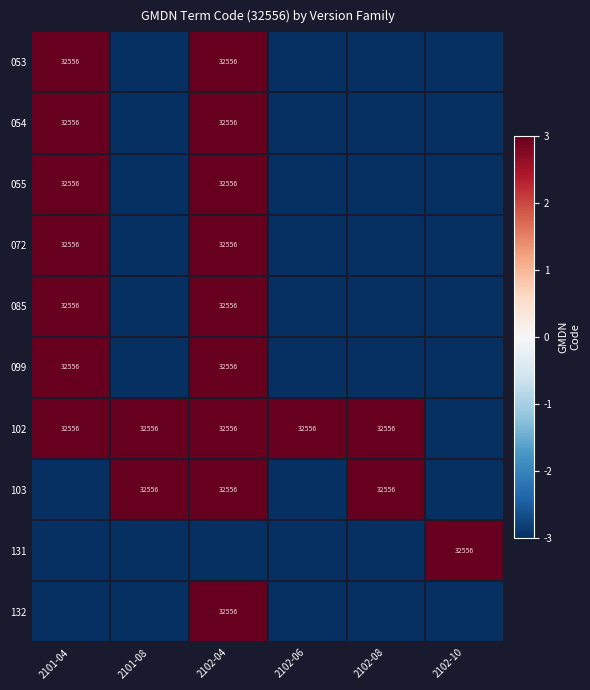

Is it true that 102 equals 58502 at 2102-08?

False